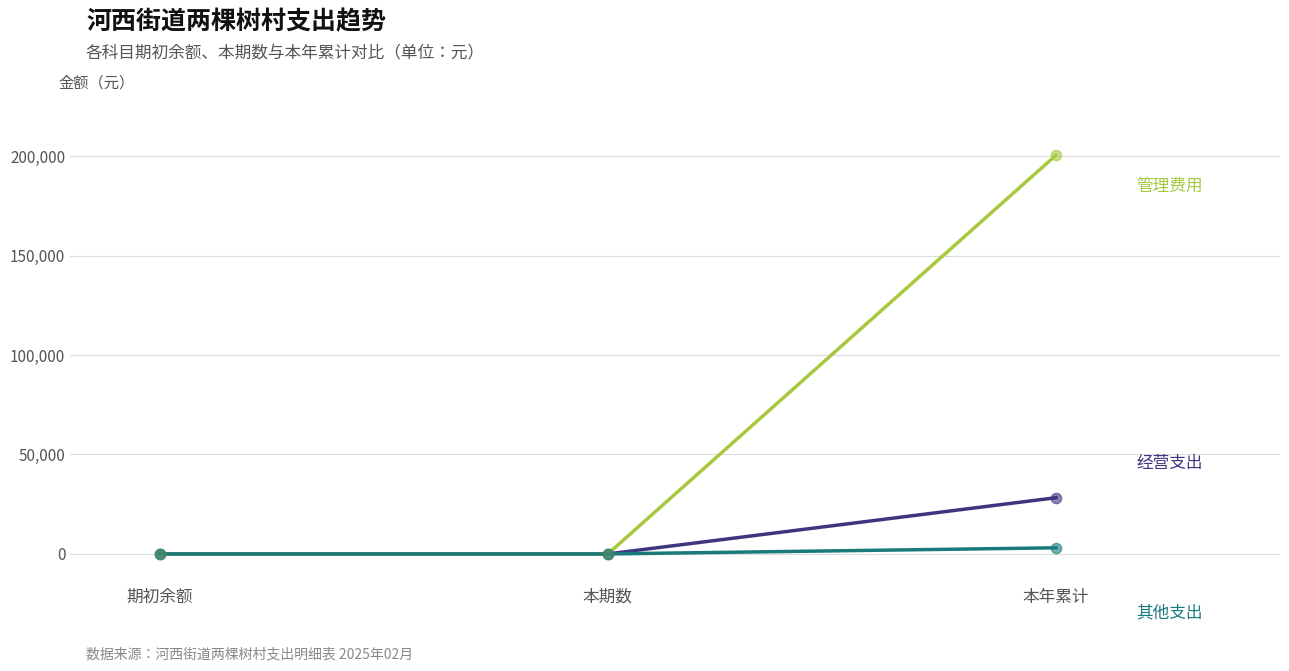

At which category is the sum across all series the highest?

本年累计